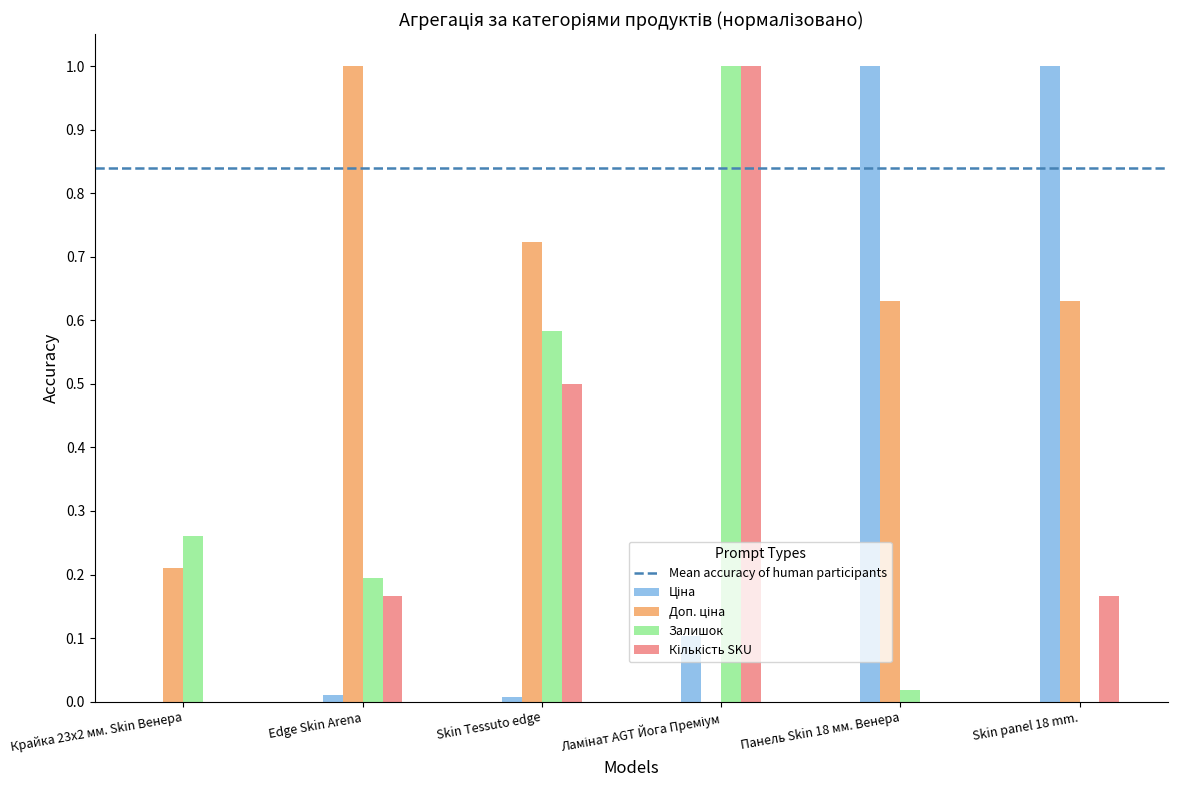

What is the sum of all Залишок values?

2.1